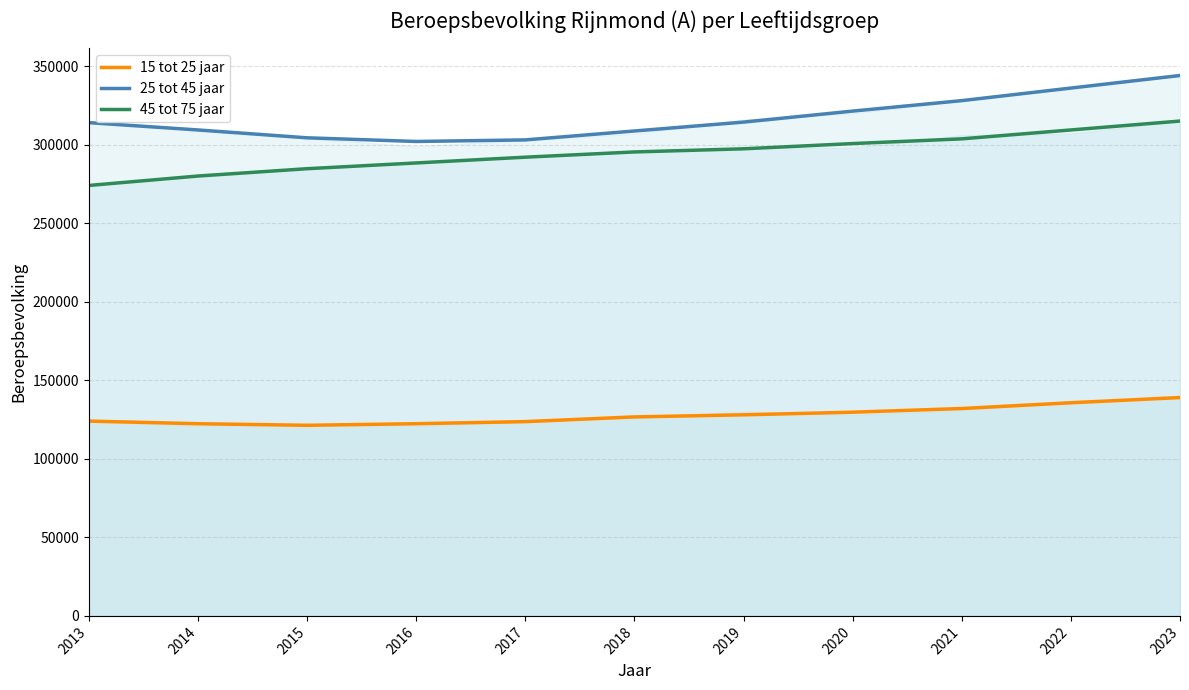

How many categories are shown in the chart?

11